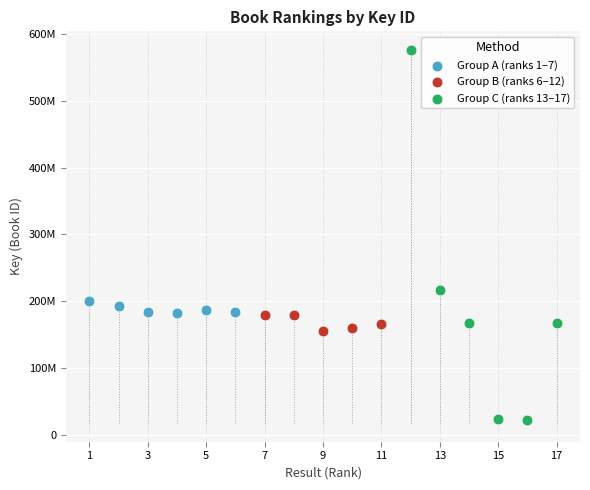

Which series has the largest Y range (max minus min)?

Group C (ranks 13–17)